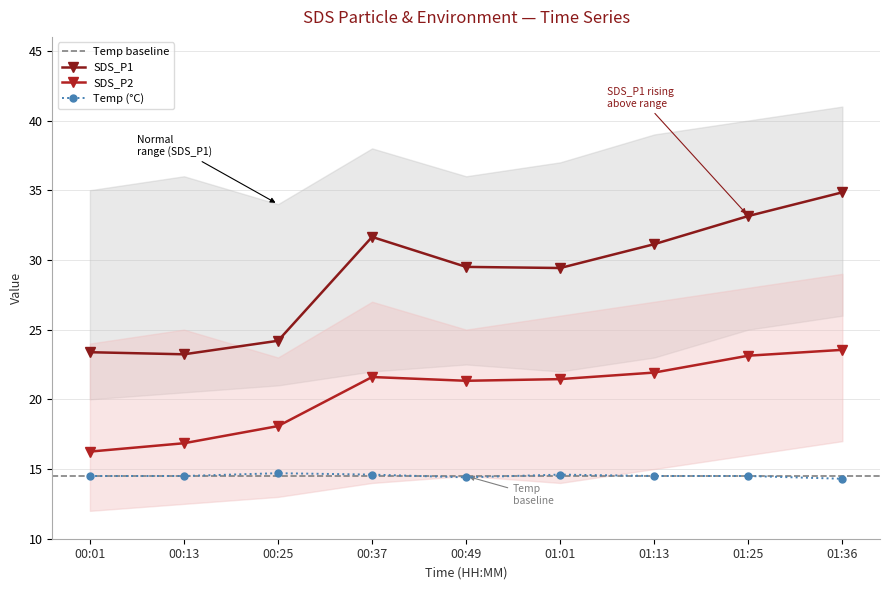

Which has a higher value, 01:25 or 00:01?

01:25